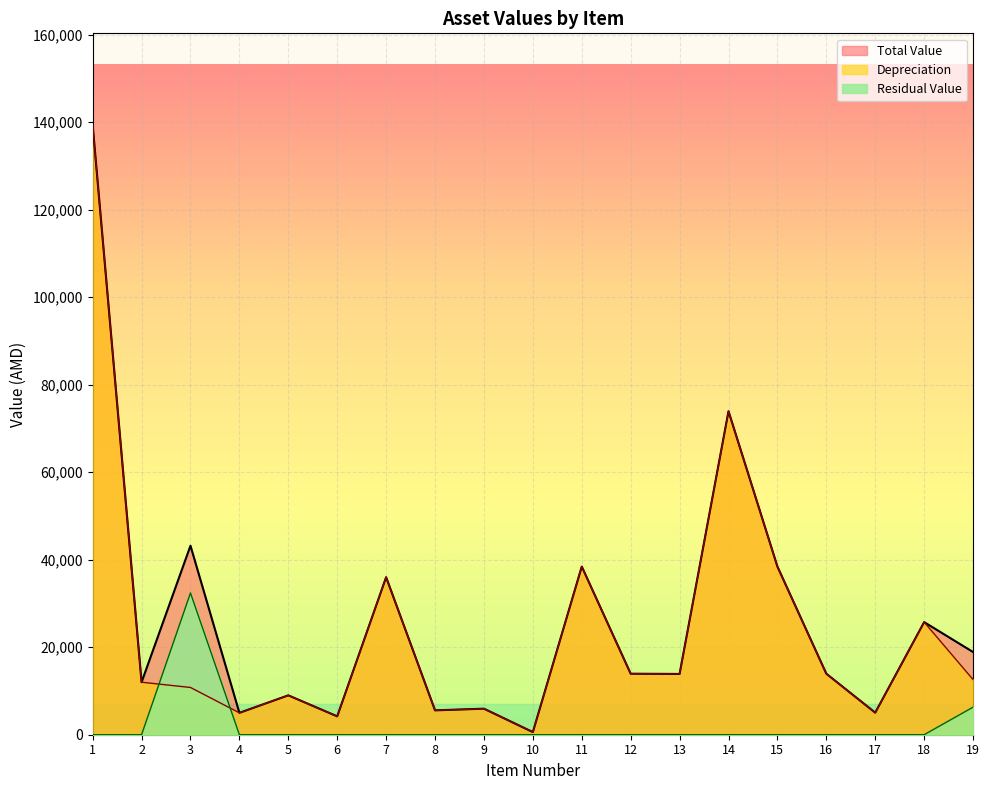

Is it true that Total Value equals 31221.5 at 19?

False